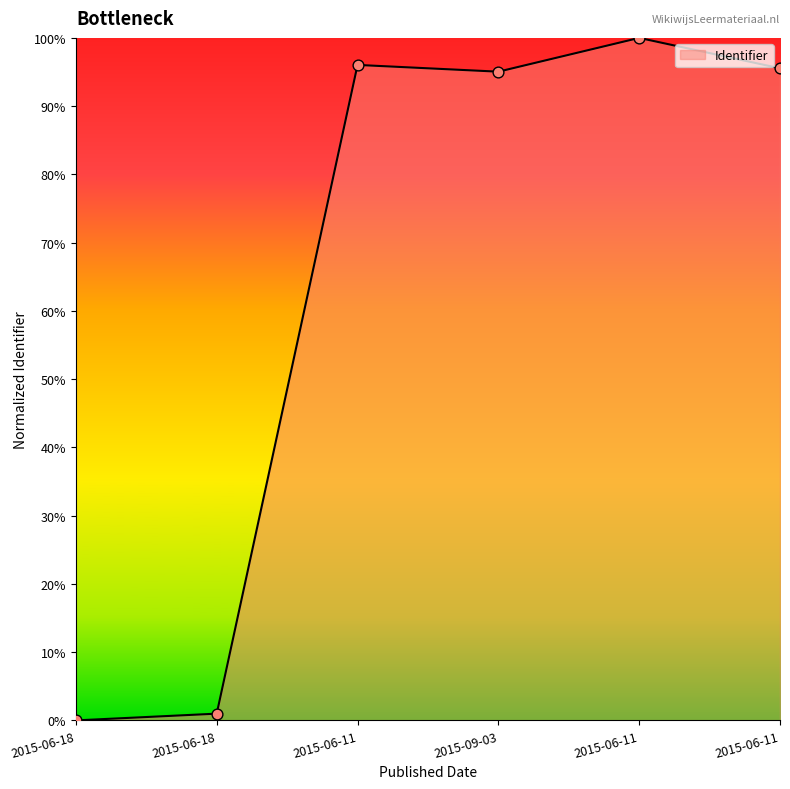

Between 2015-06-18 and 2015-09-03, which is larger?

2015-09-03